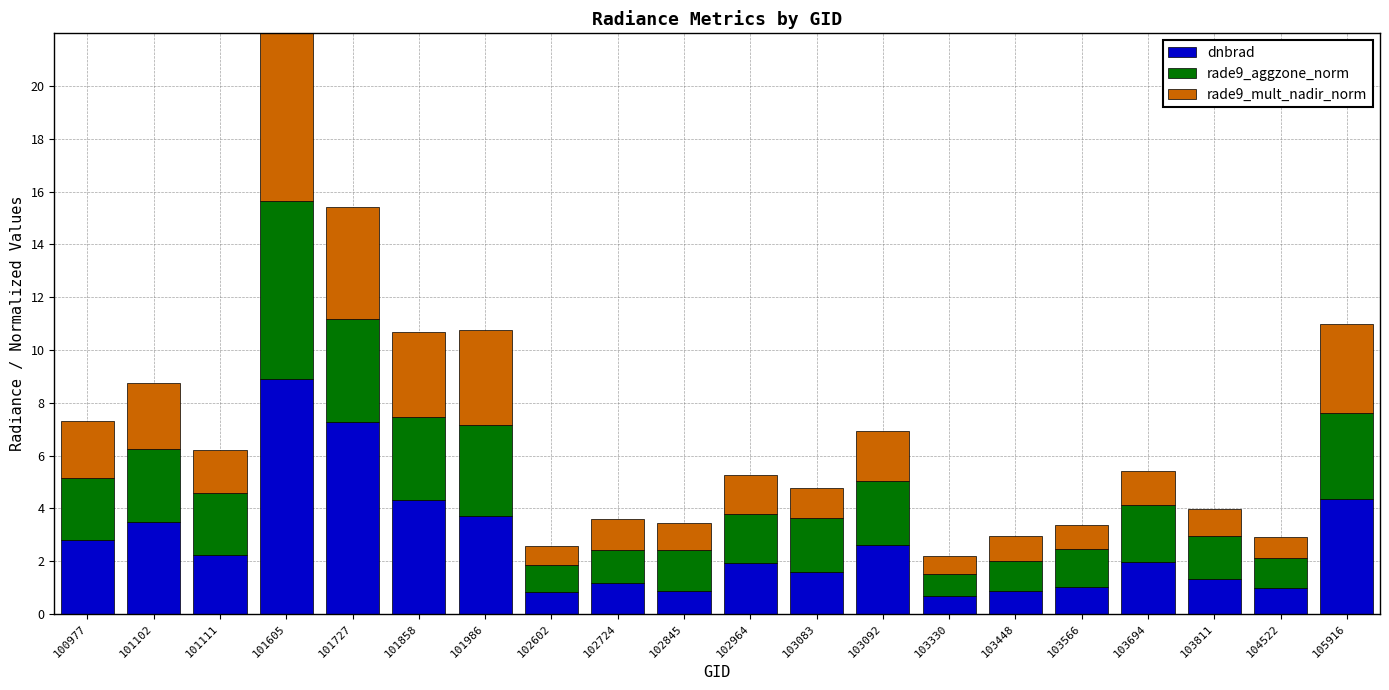

What is the total value across all series at 101858?

10.7